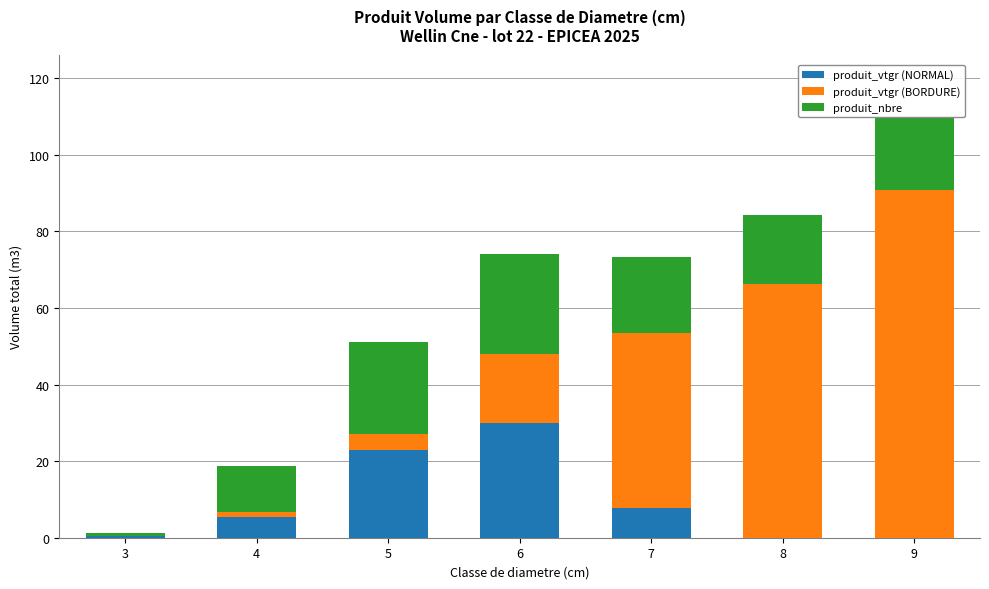

At which category is the sum across all series the highest?

9